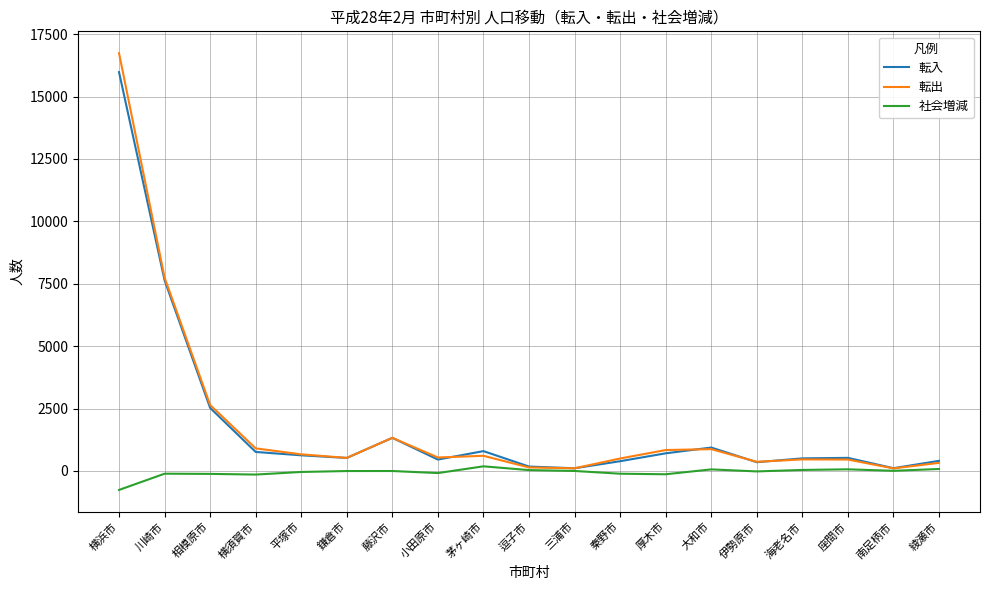

The value of 転出 at 横浜市 is 16740. True or false?

True